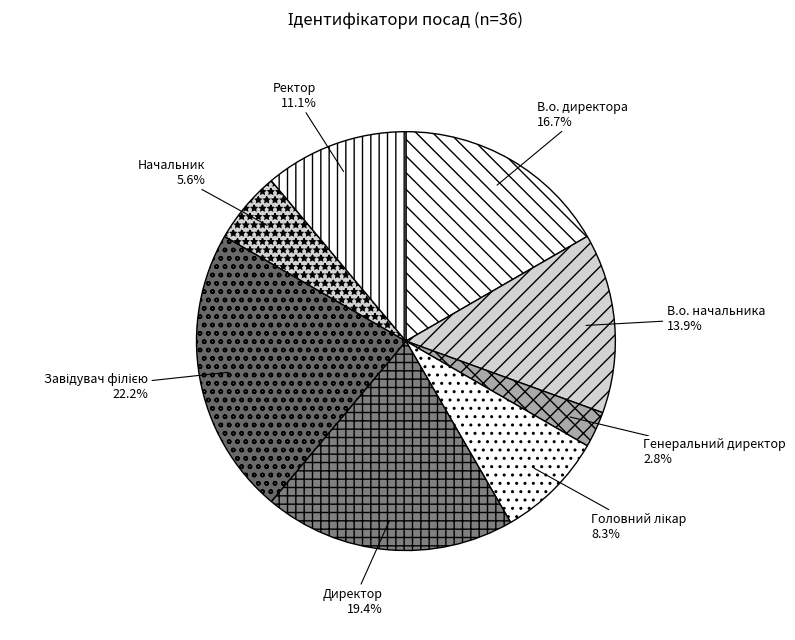

What is the smallest slice in the pie chart?

Генеральний директор